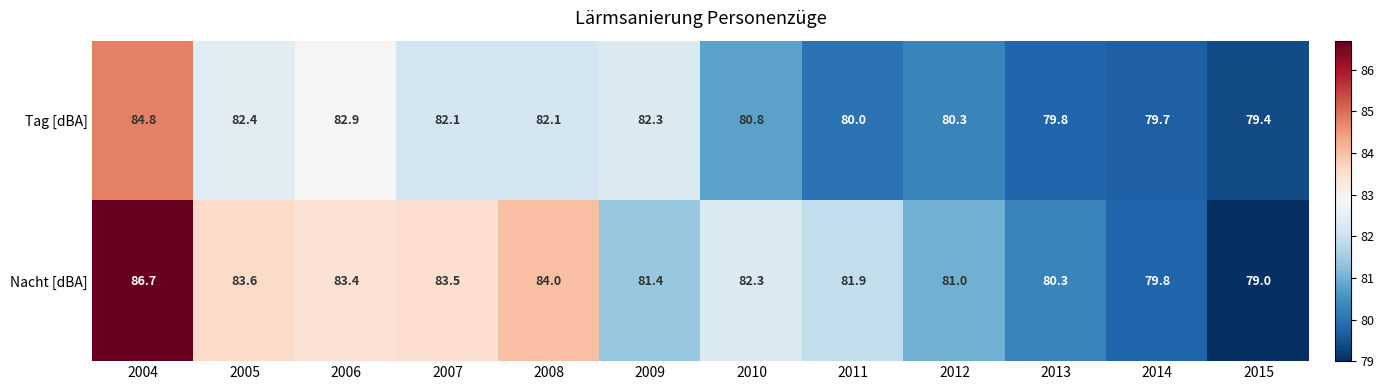

What is the spread (max minus min) of values at 2010?

1.5